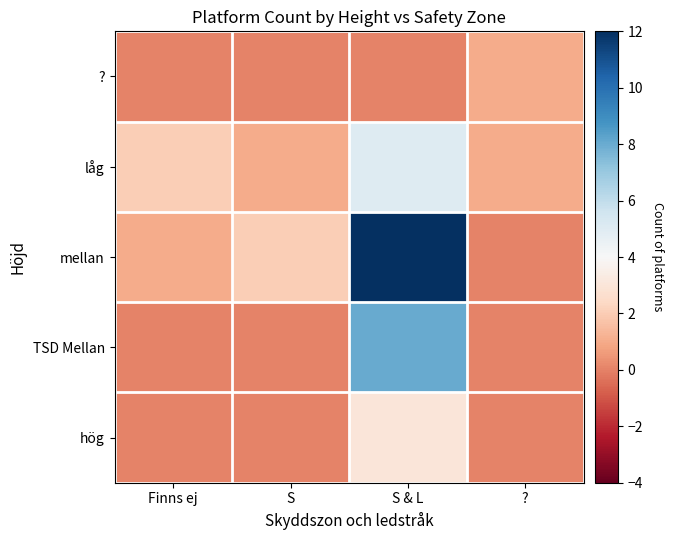

Reading right to left, list all the values displayed in this chart.

hög: ?=0	S & L=3	S=0	Finns ej=0
TSD Mellan: ?=0	S & L=8	S=0	Finns ej=0
mellan: ?=0	S & L=12	S=2	Finns ej=1
låg: ?=1	S & L=5	S=1	Finns ej=2
?: ?=1	S & L=0	S=0	Finns ej=0